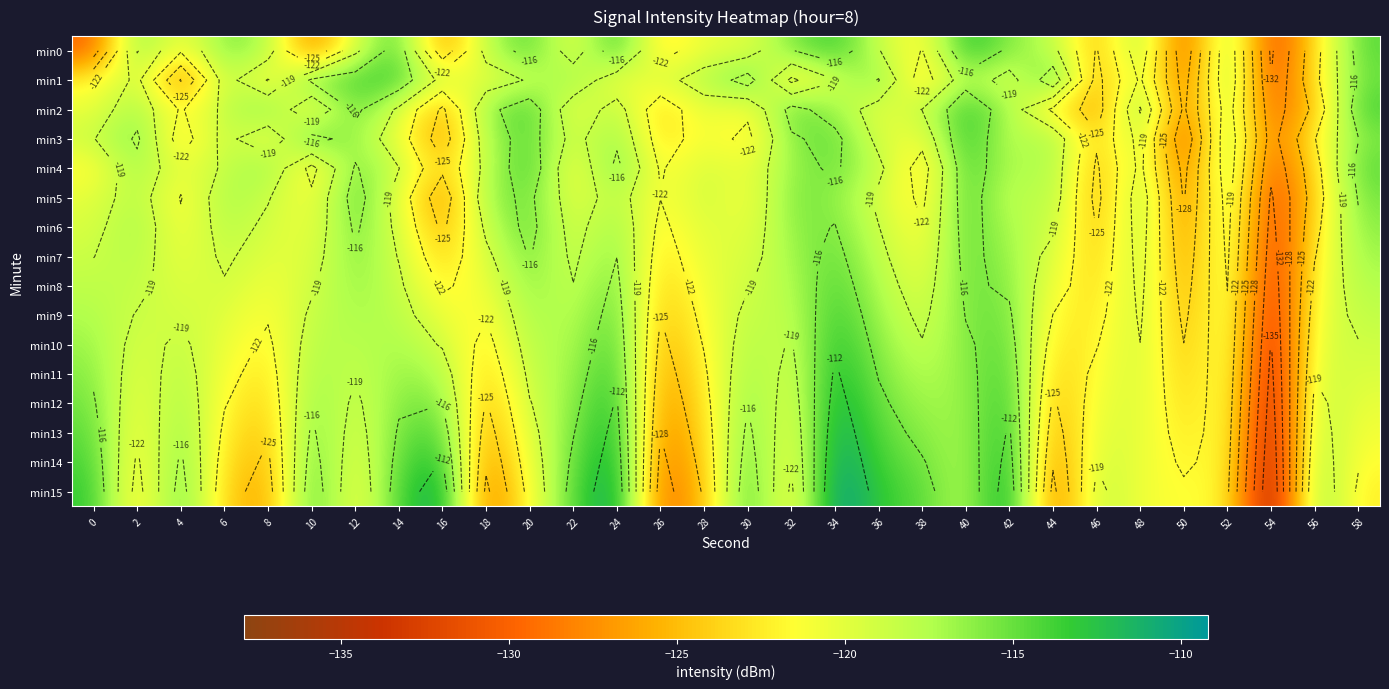

Where is min14 nearest to the value -123?

6